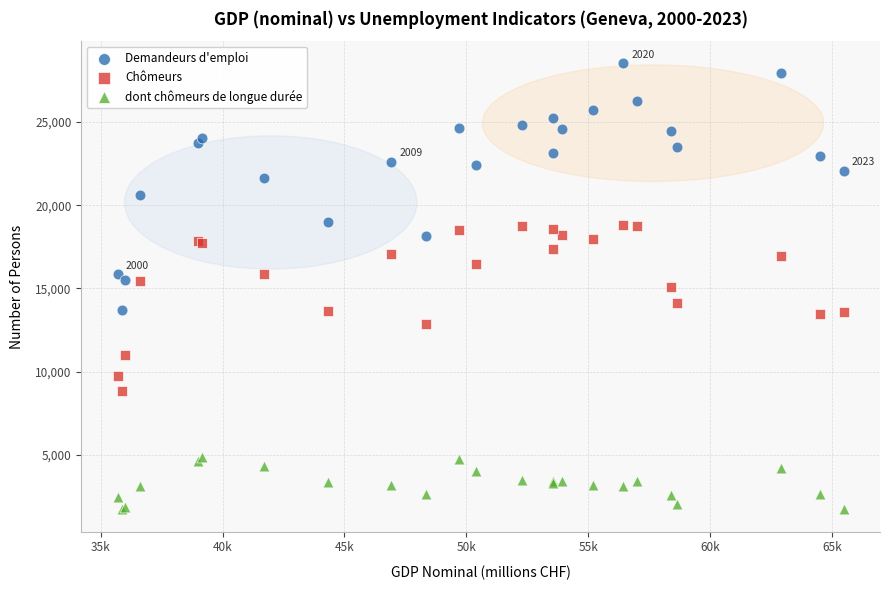

Which series has the largest Y range (max minus min)?

Demandeurs d'emploi